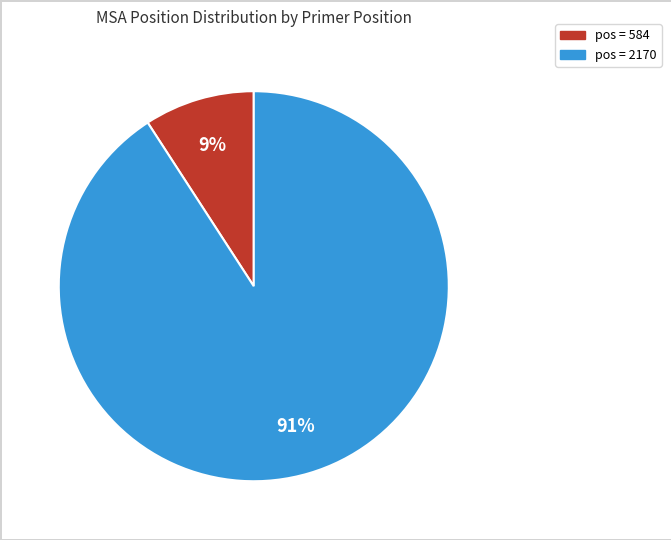

To the nearest percent, what is the average slice percentage?

50%